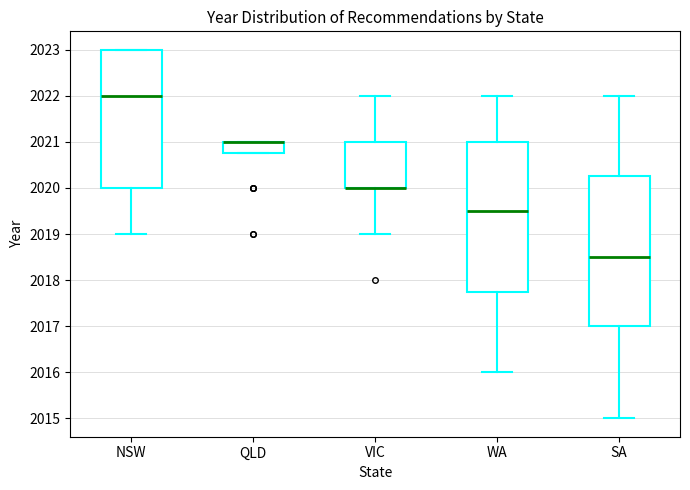

Reading left to right, read every box against the y-axis: the position of its median line, the range the box covers, and the ends of its whiskers. The values are not printed on the chart, so give them approximately, as read against the axis.

NSW: median 2022.0, box 2020.0 to 2023.0, whiskers 2019.0 to 2023.0
QLD: median 2021.0 (drawn on the box's upper edge), box 2020.8 to 2021.0, whiskers 2020.8 to 2021.0
VIC: median 2020.0 (drawn on the box's lower edge), box 2020.0 to 2021.0, whiskers 2019.0 to 2022.0
WA: median 2019.5, box 2017.8 to 2021.0, whiskers 2016.0 to 2022.0
SA: median 2018.5, box 2017.0 to 2020.3, whiskers 2015.0 to 2022.0